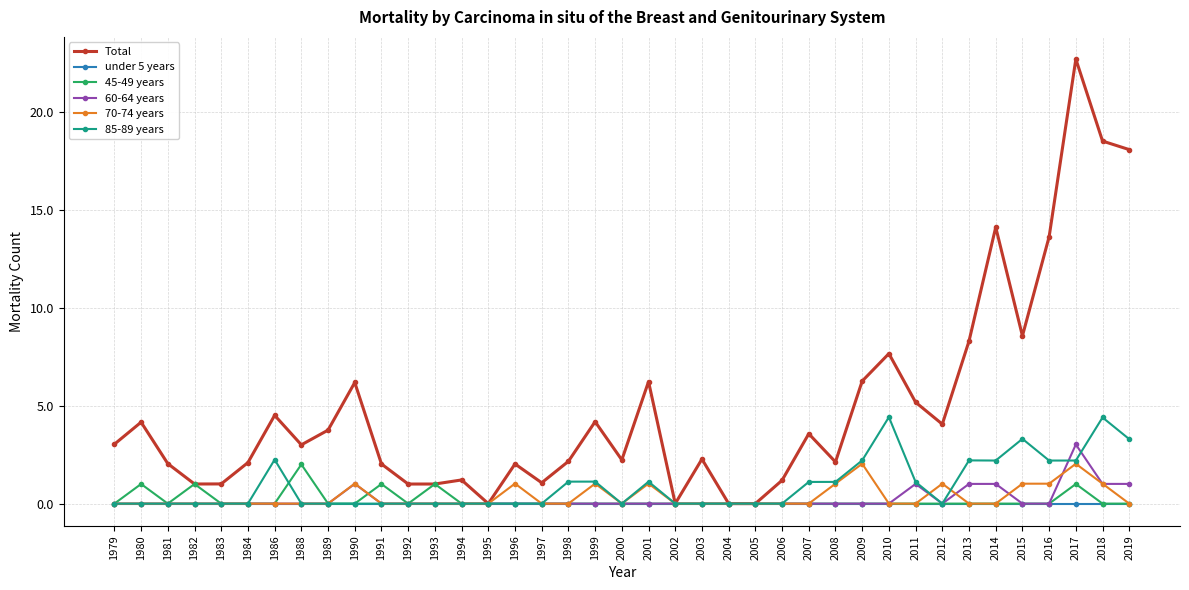

Which series has the widest spread of values?

Total